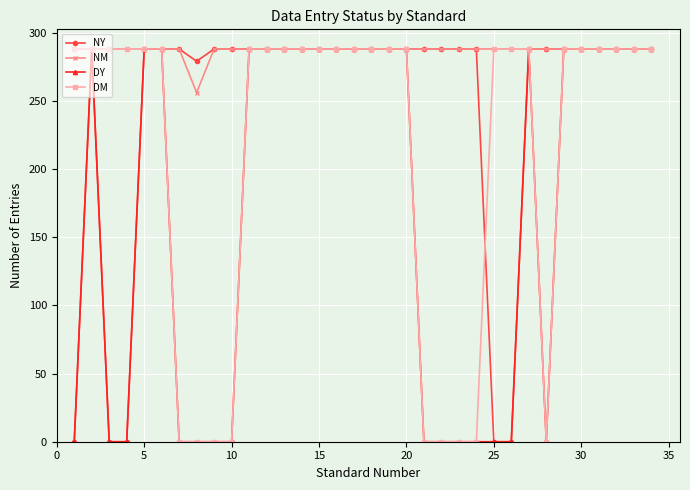

At how many categories does at least one series exceed 87?

34